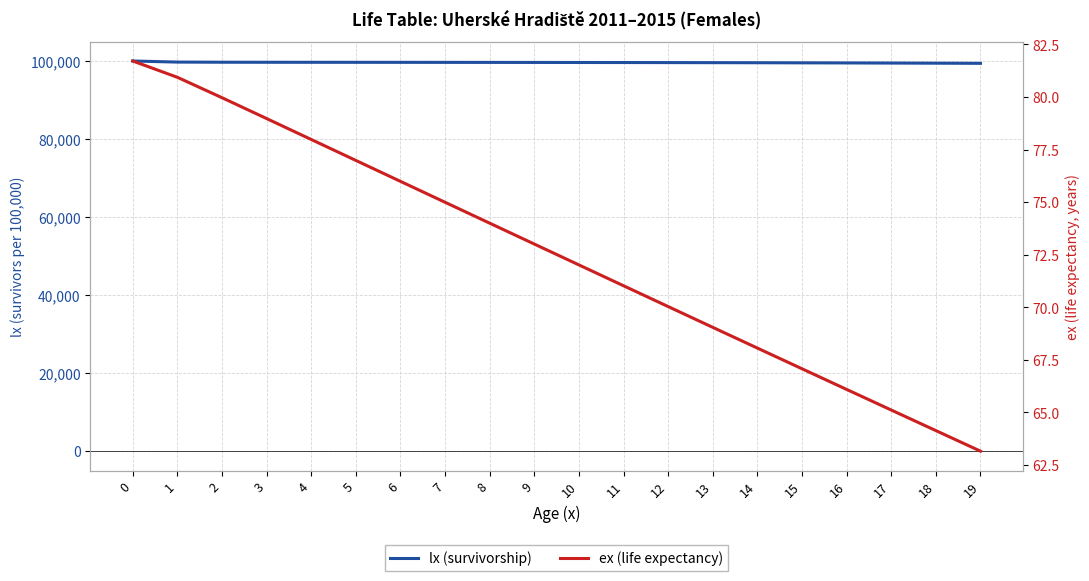

Does the chart have visible grid lines?

Yes